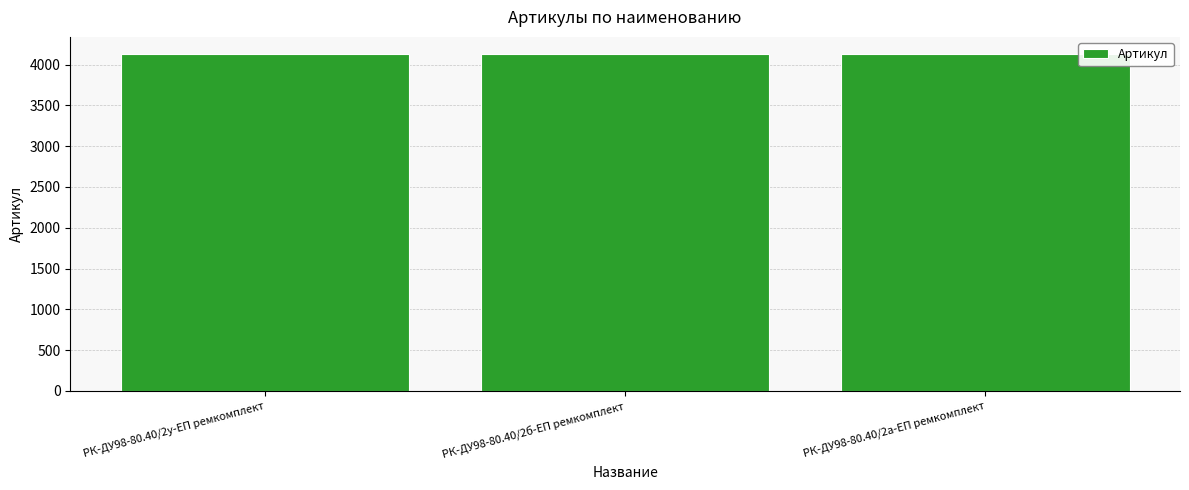

Are the bars horizontal?

No